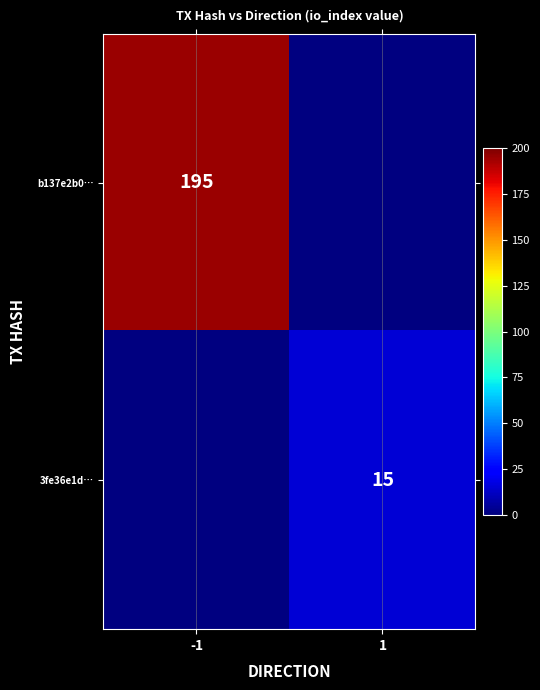

The b137e2b0… series shows 271 at -1. True or false?

False